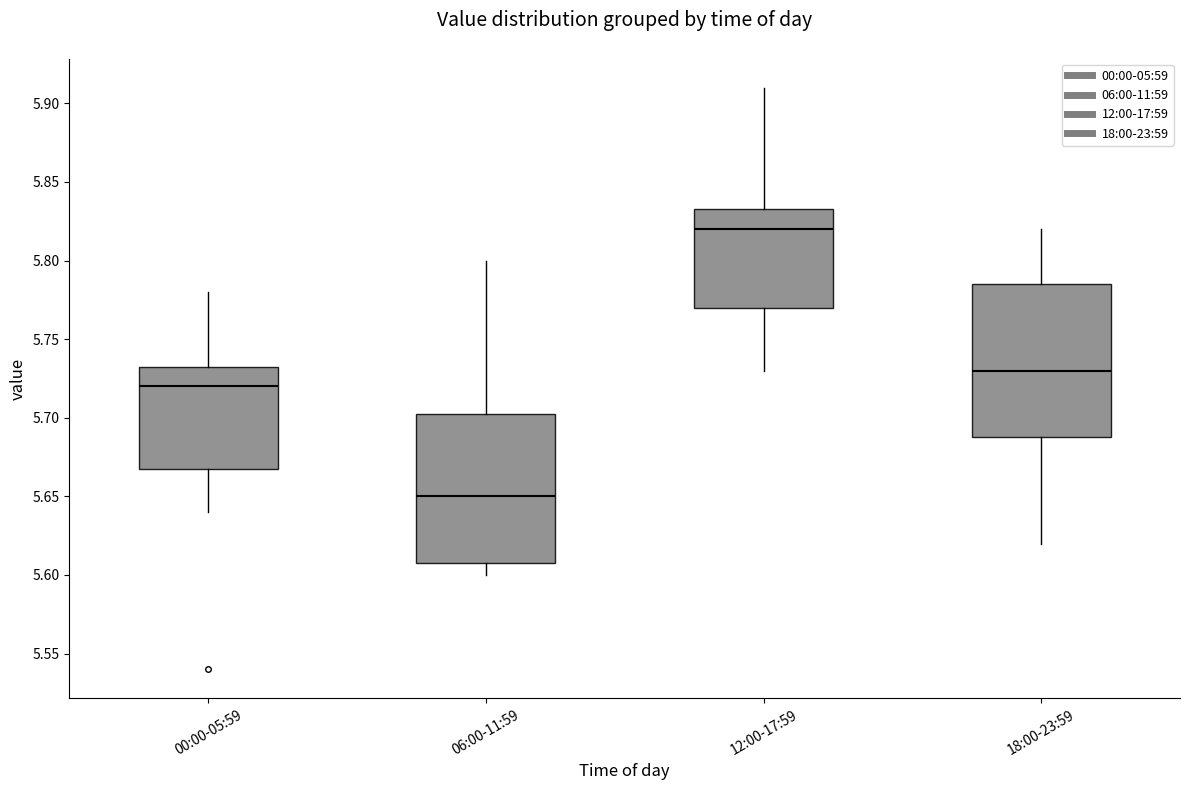

Reading left to right, read every box against the y-axis: the position of its median line, the range the box covers, and the ends of its whiskers. The values are not printed on the chart, so give them approximately, as read against the axis.

00:00-05:59: median 5.720, box 5.670 to 5.735, whiskers 5.640 to 5.780
06:00-11:59: median 5.650, box 5.610 to 5.705, whiskers 5.600 to 5.800
12:00-17:59: median 5.820, box 5.770 to 5.835, whiskers 5.730 to 5.910
18:00-23:59: median 5.730, box 5.690 to 5.785, whiskers 5.620 to 5.820